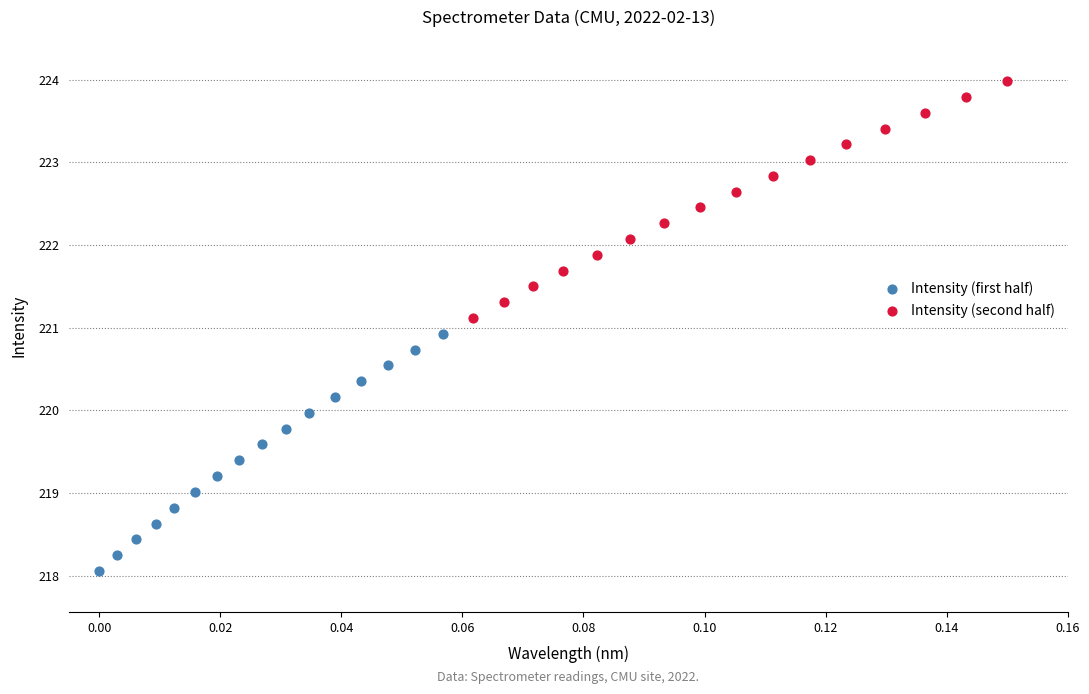

Which series contains the lowest Y value?

Intensity (first half)